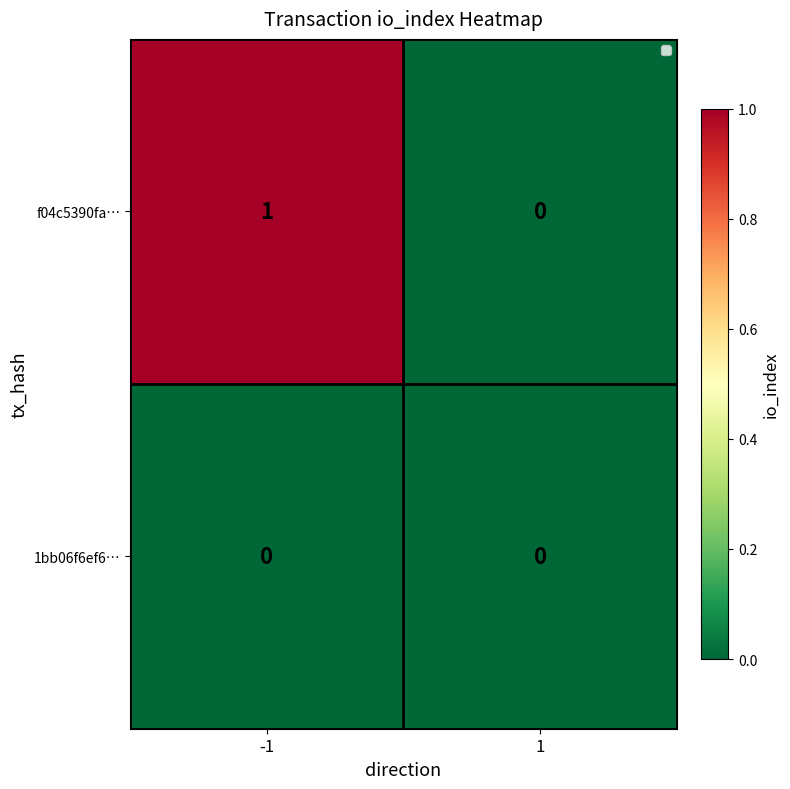

Count the number of data series in this chart.

2